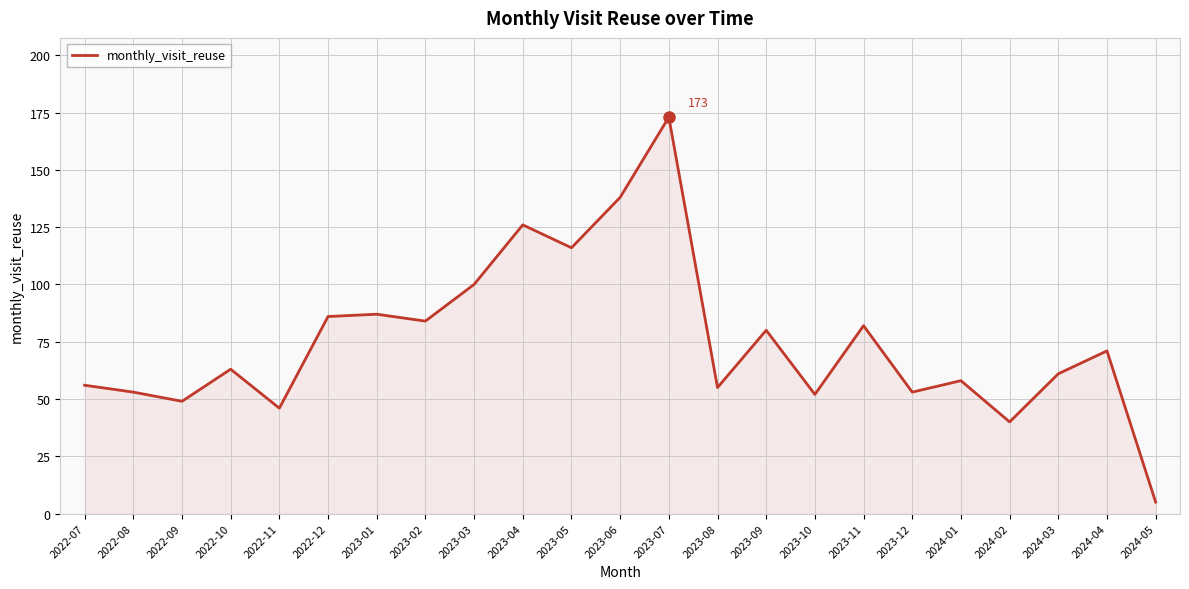

What is the maximum value shown in the chart?

173